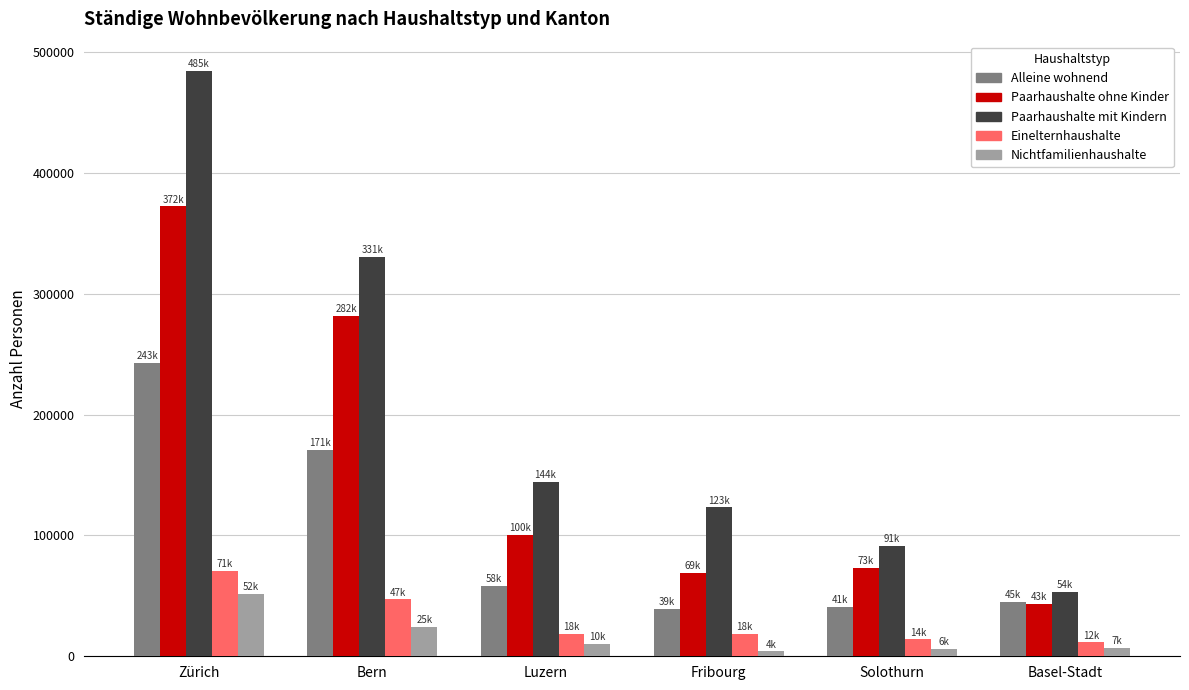

Which series has the largest total across all categories?

Paarhaushalte mit Kindern